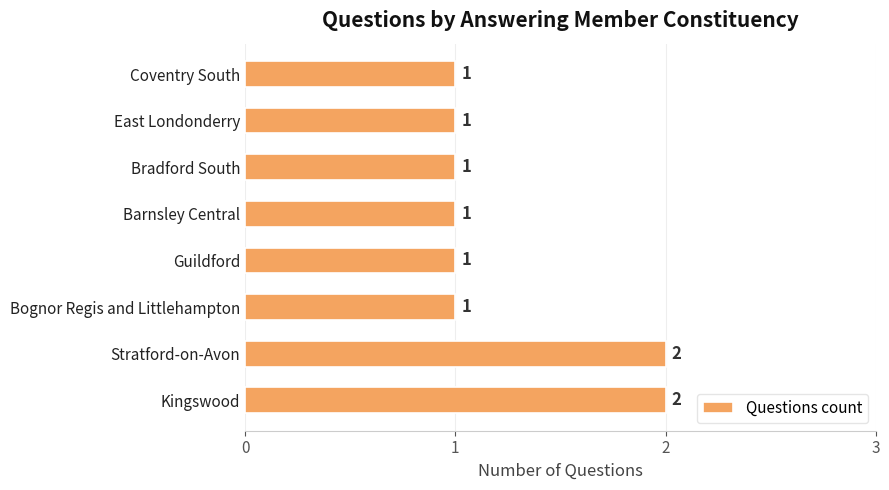

The value at Bognor Regis and Littlehampton is 1. True or false?

True